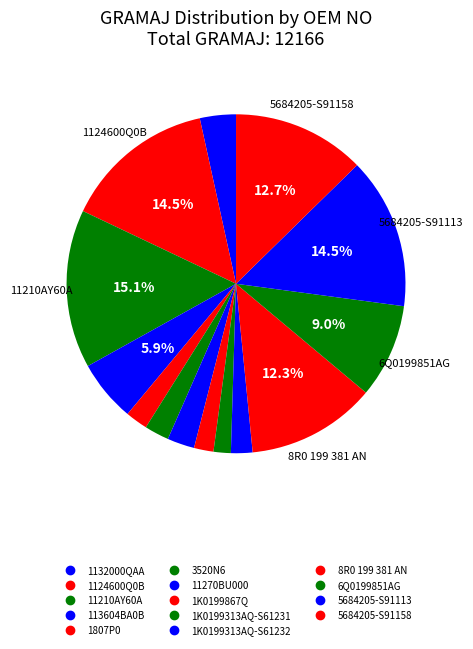

Combined, do 11270BU000 and 5684205-S91158 account for over 50%?

No